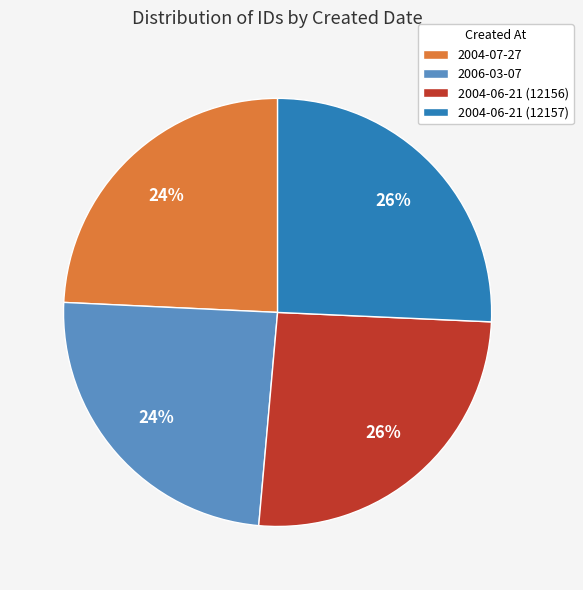

The 2004-06-21 (12156) slice represents 26% of the pie. True or false?

True